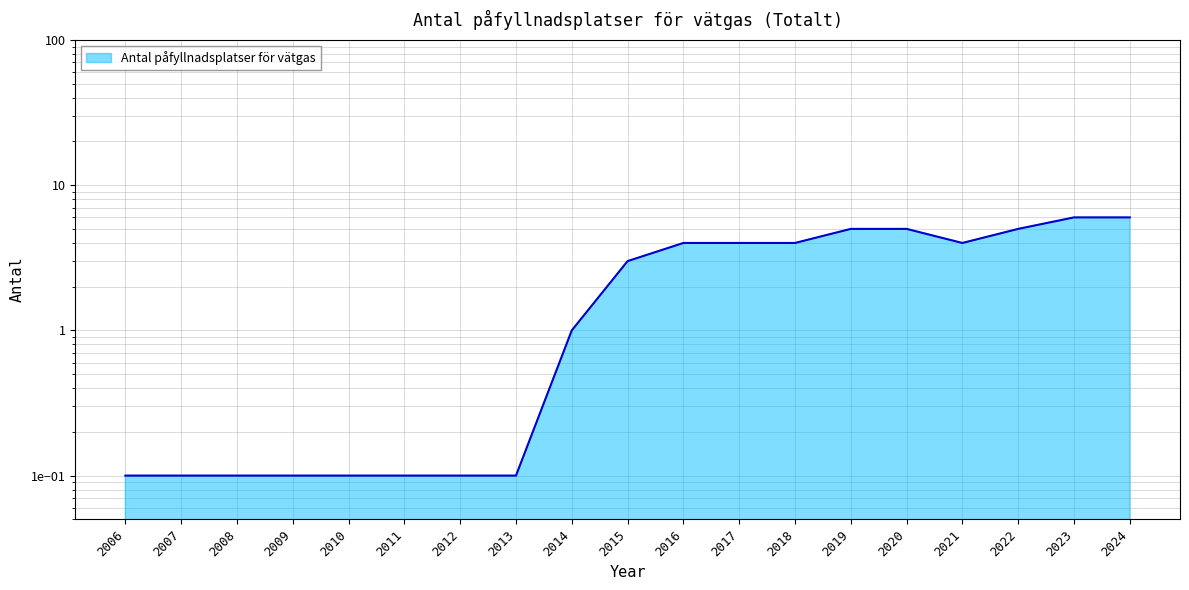

Which category has the lowest value across all series?

2006